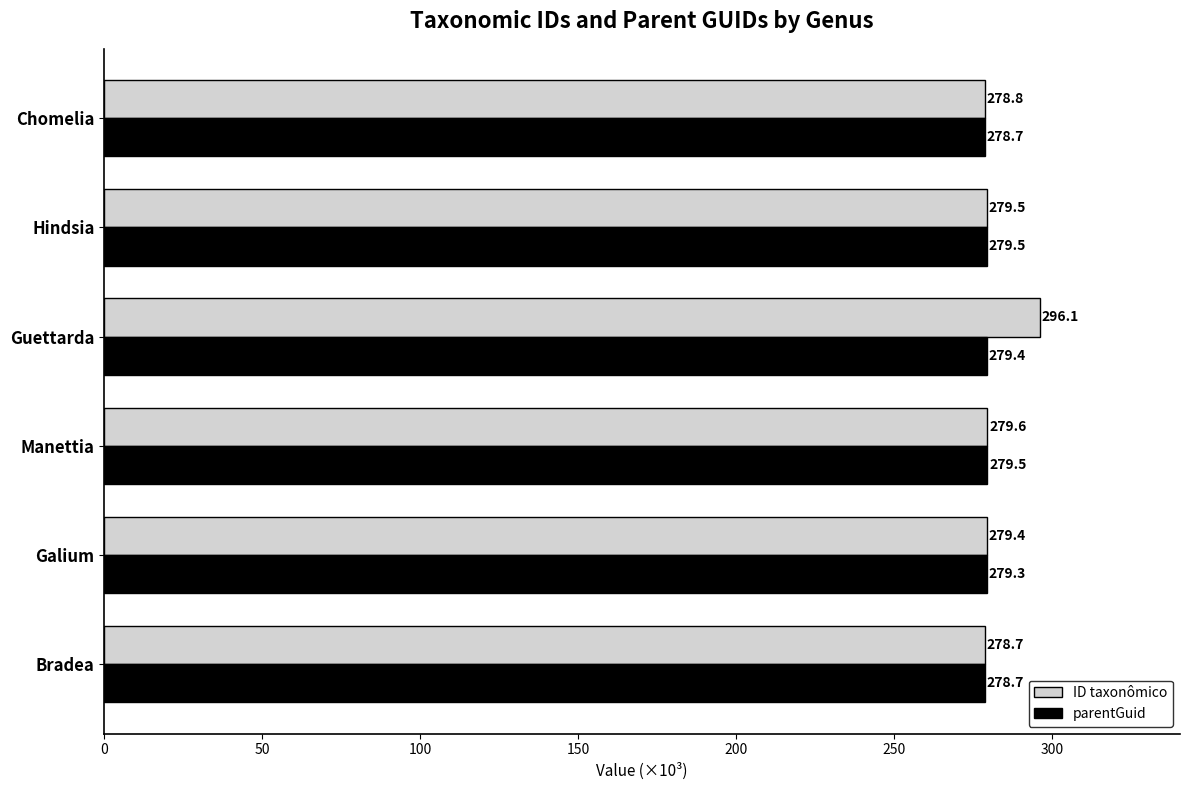

Which series has the largest range (max minus min)?

ID taxonômico